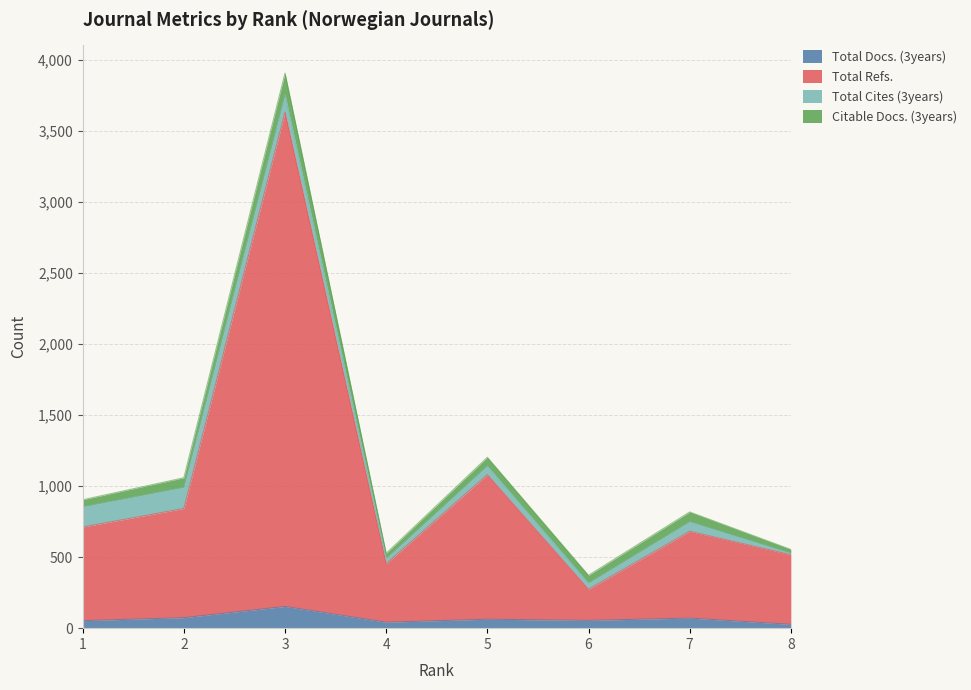

Does the chart have visible grid lines?

Yes